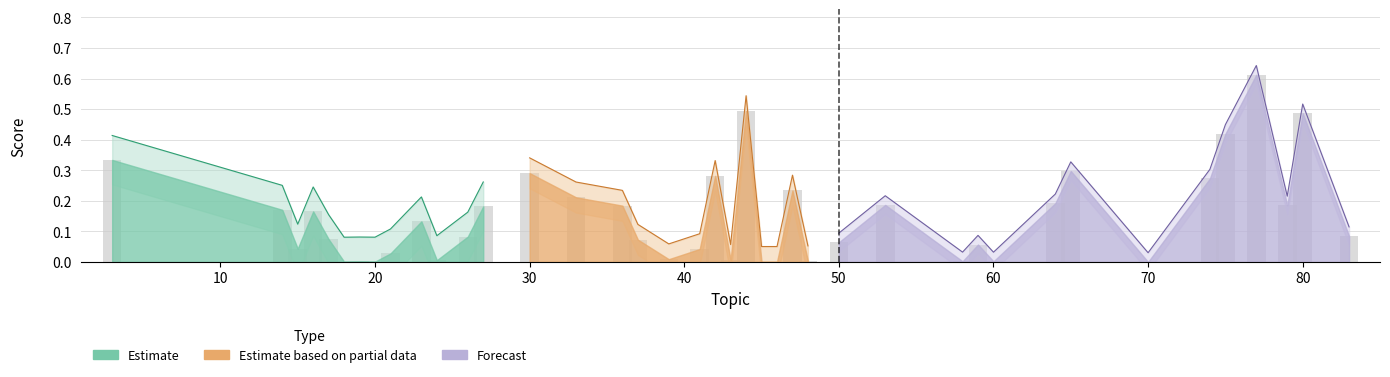

How many data points in ave are above 0?

39